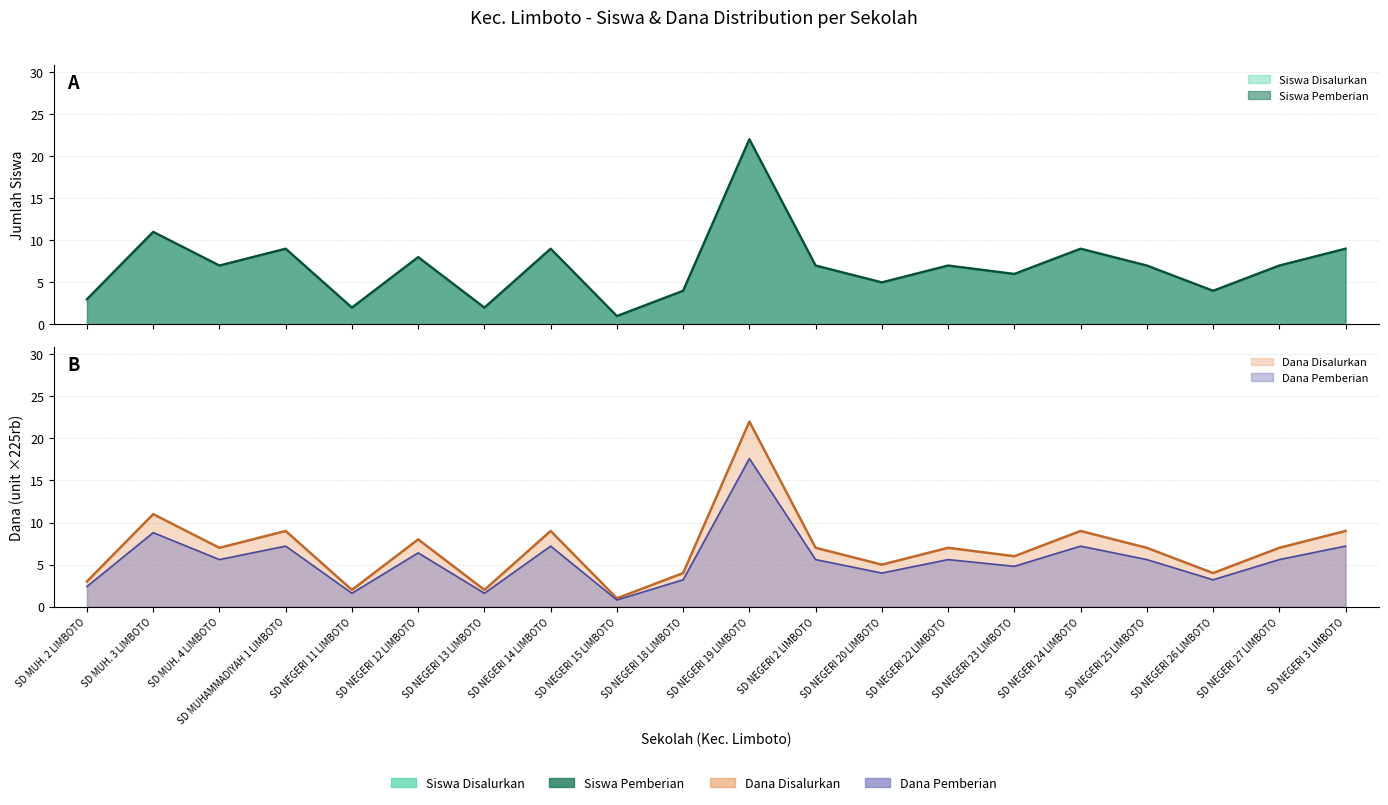

At which category does Siswa Disalurkan reach its first local peak?

SD MUH. 3 LIMBOTO